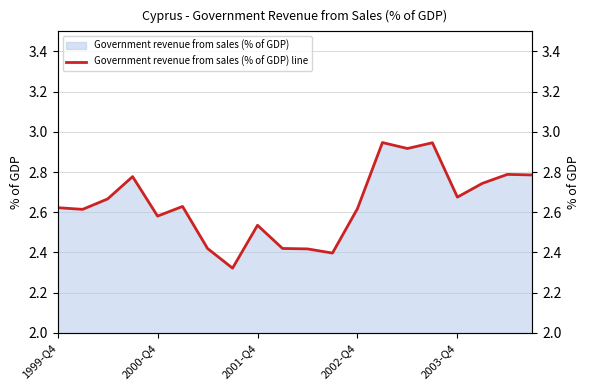

What position from the right is 17?

3